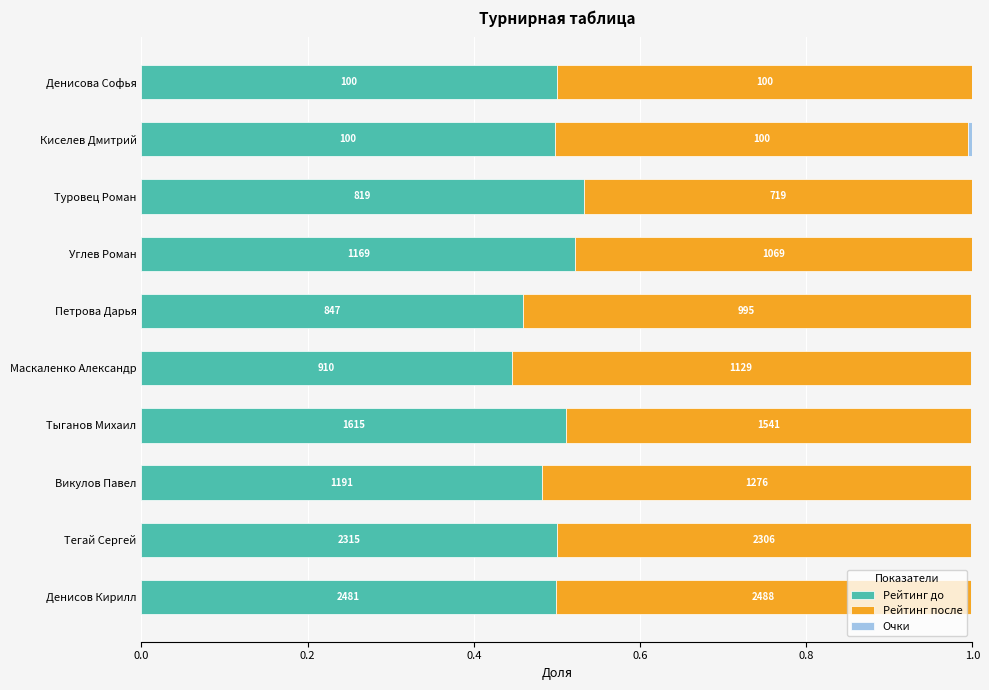

What position from the left is Денисова Софья?

10